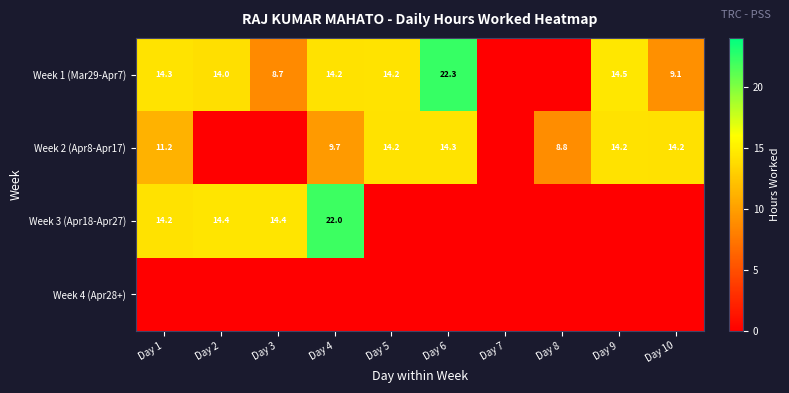

Which has a higher value, Day 2 or Day 1?

Day 1